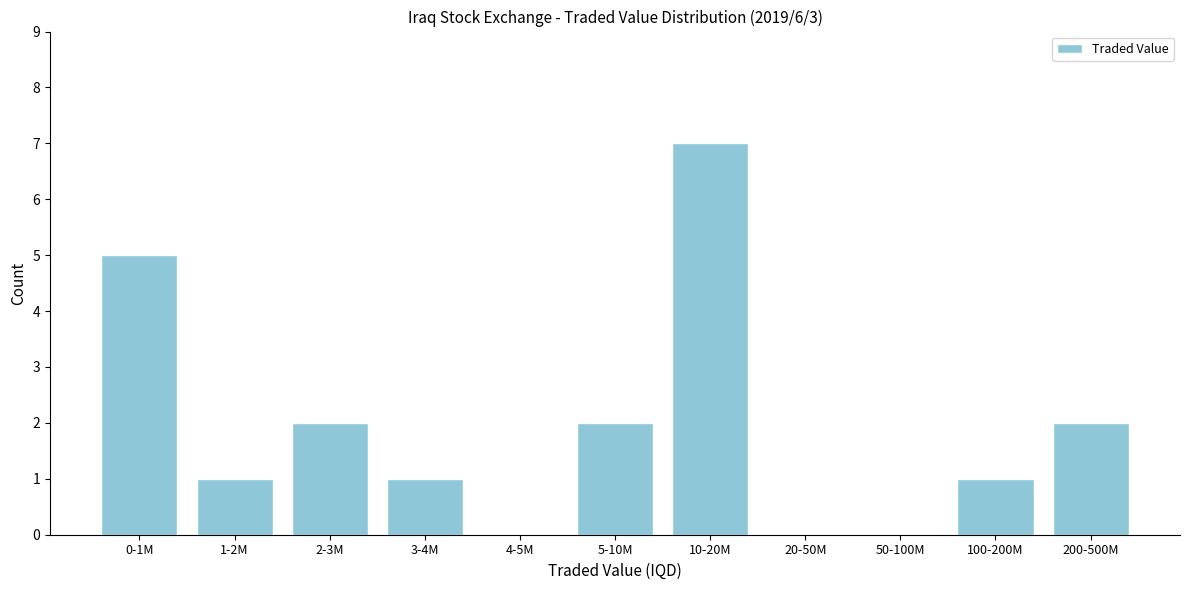

Reading left to right, transcribe all the data shown in this chart.

0-1M=5	1-2M=1	2-3M=2	3-4M=1	4-5M=0	5-10M=2	10-20M=7	20-50M=0	50-100M=0	100-200M=1	200-500M=2